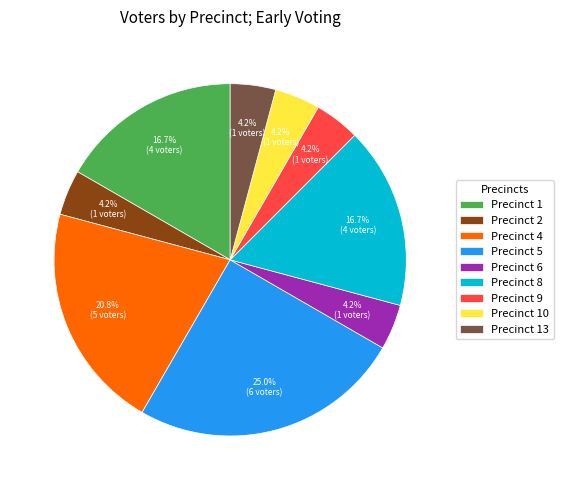

True or false: Precinct 10 accounts for 4% of the total.

True